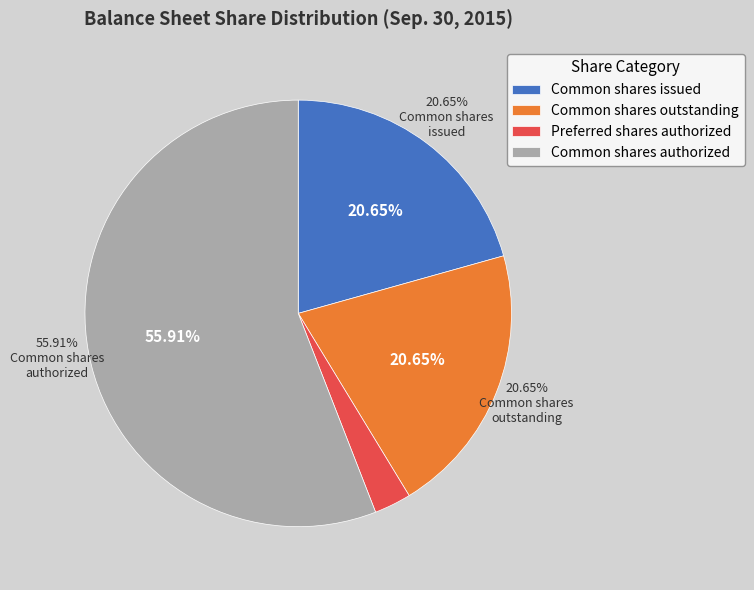

Which slice is the largest?

Common stock, shares authorized